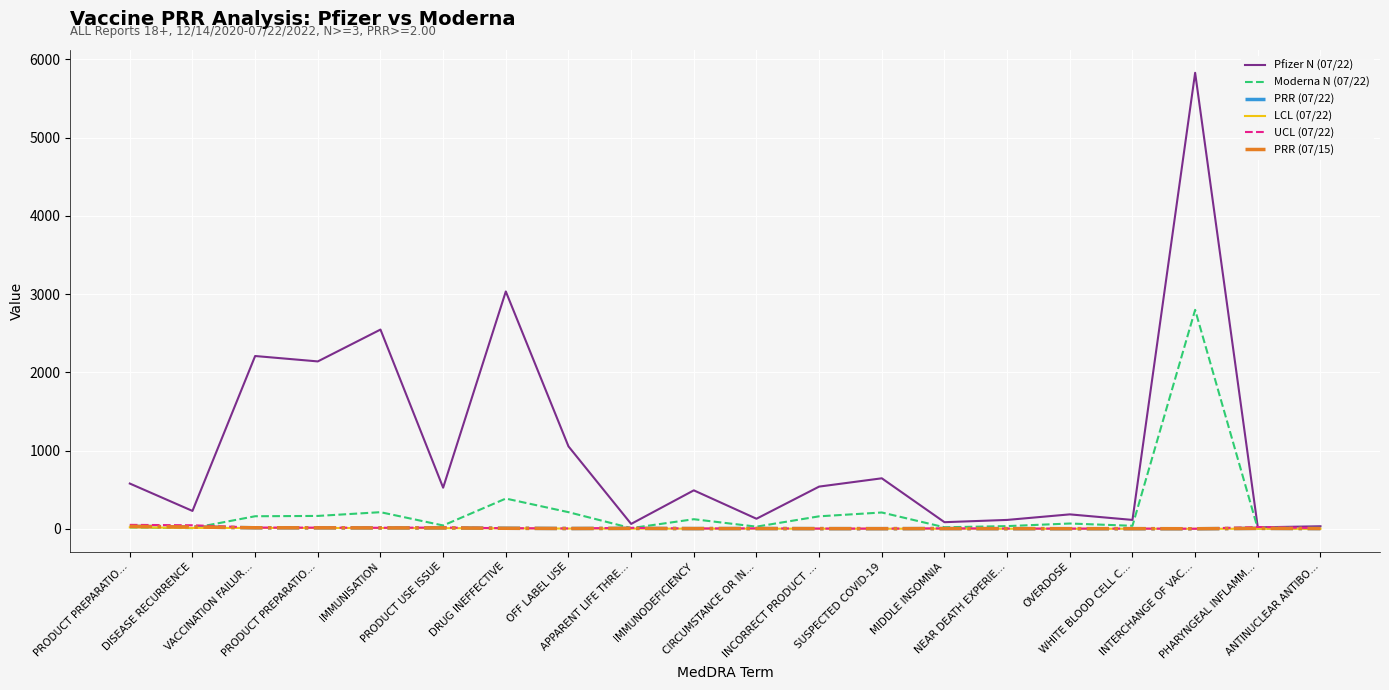

What are all the series names shown in the legend?

Pfizer N (07/22), Moderna N (07/22), PRR (07/22), LCL (07/22), UCL (07/22), PRR (07/15)